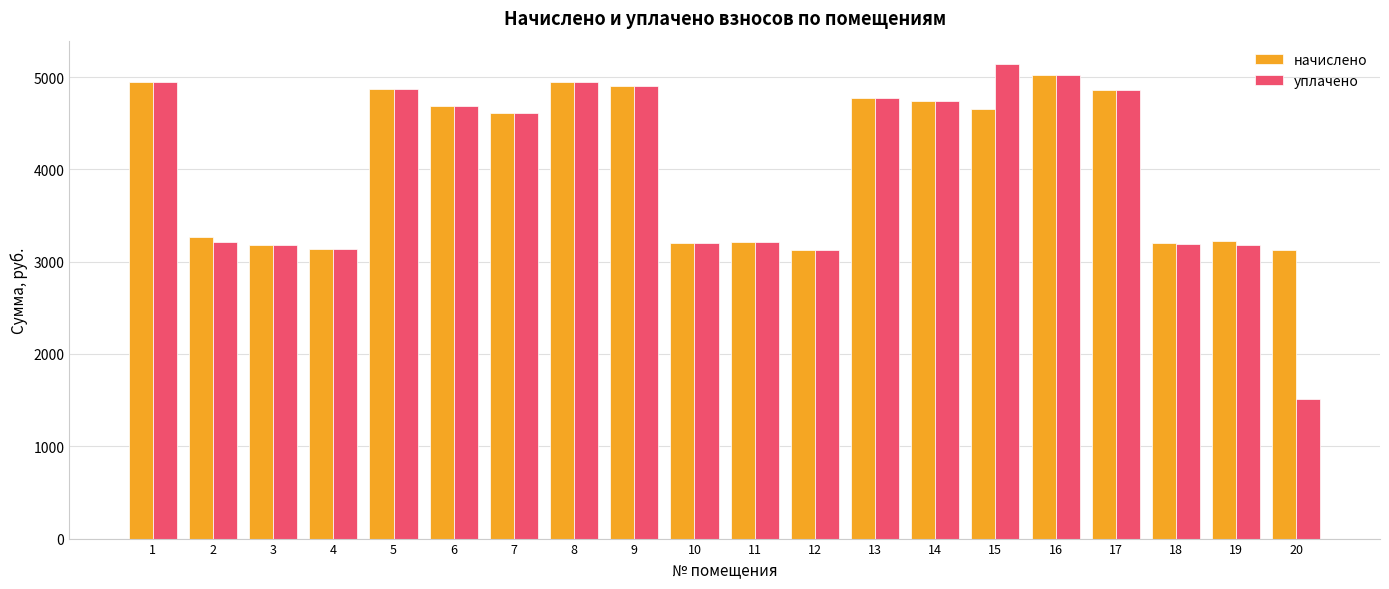

The уплачено series shows 5017.7 at 16. True or false?

True